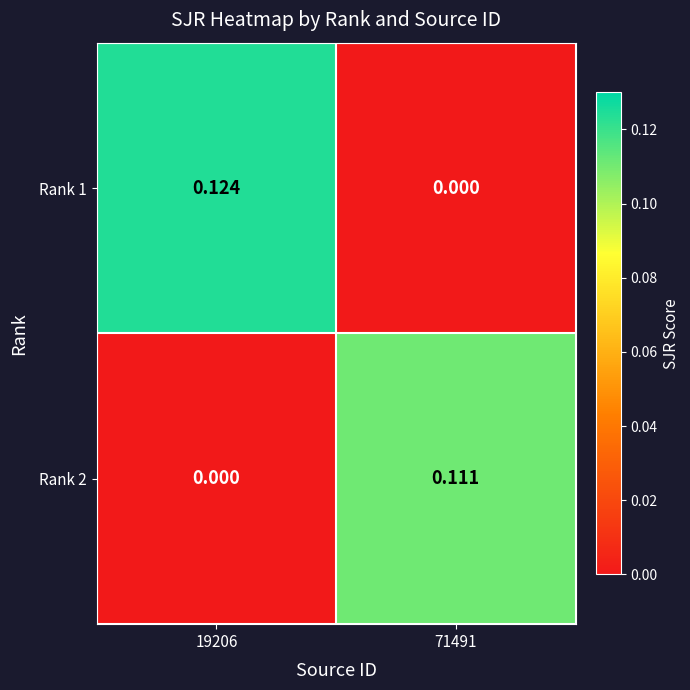

Is the value of Rank 2 at 71491 greater than the value of Rank 1 at 19206?

No